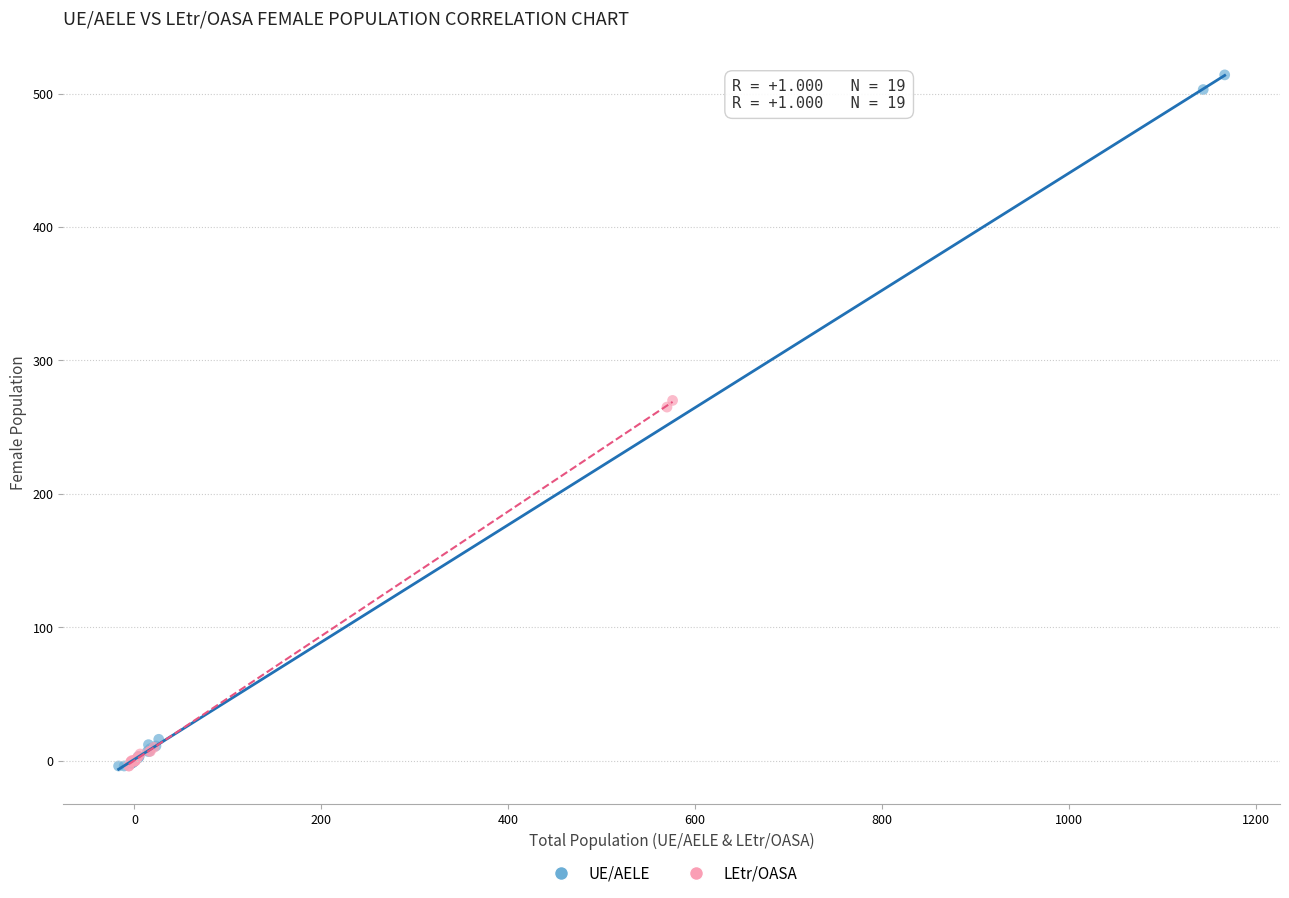

Which series has the largest Y range (max minus min)?

UE/AELE